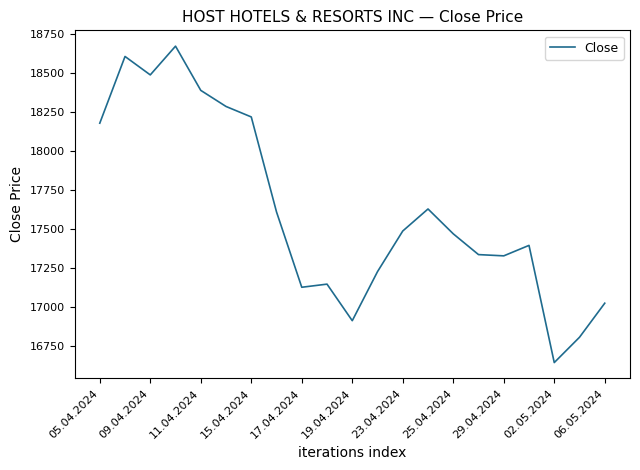

What is the maximum value shown in the chart?

18672